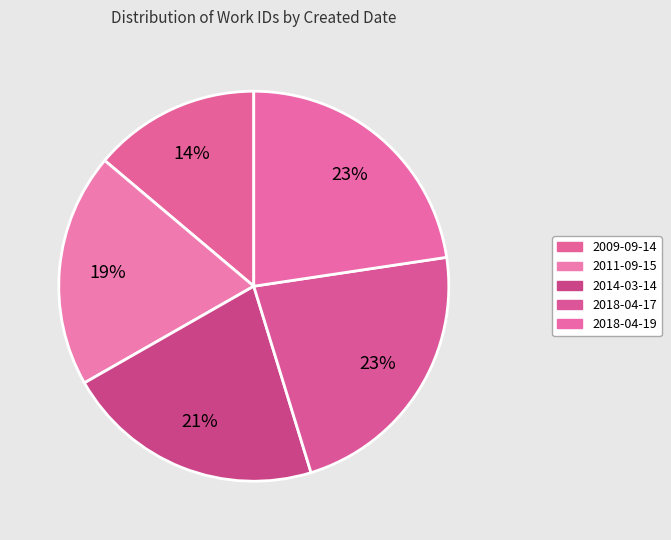

Approximately how many times larger is the value at 2018-04-17 compared to 2018-04-19?

1.0